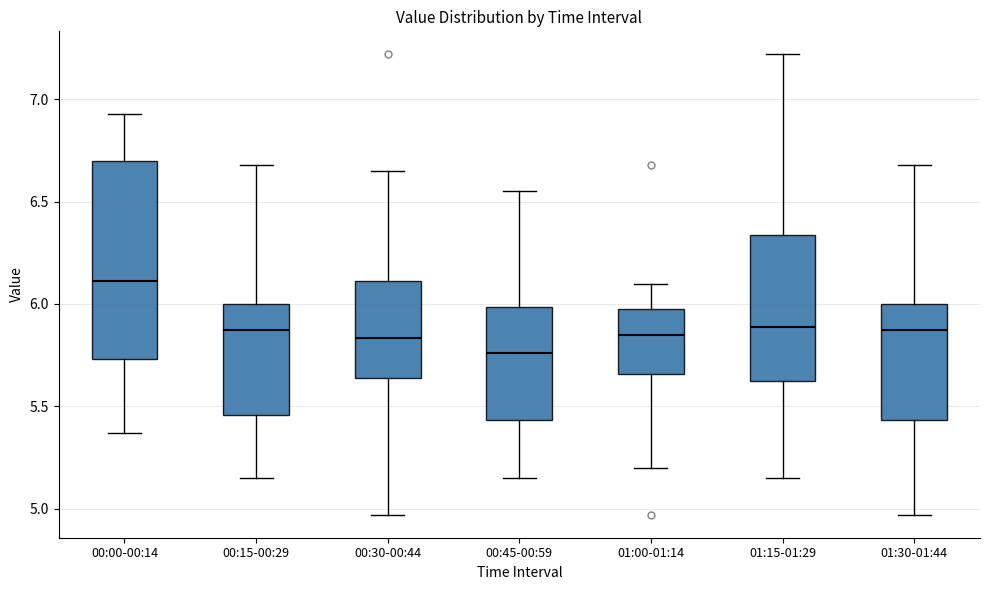

Comparing the boxes themselves (not the whiskers), which one is the tallest?

00:00-00:14